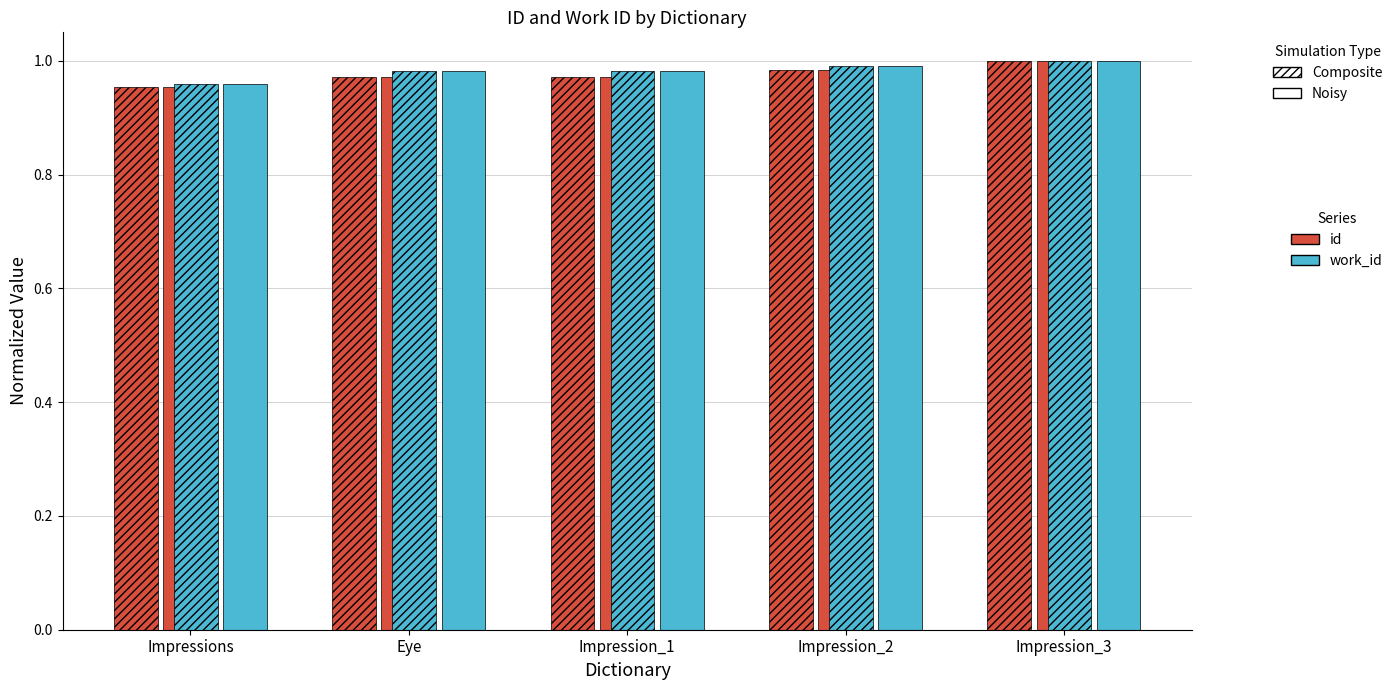

How many series are shown in this chart?

4